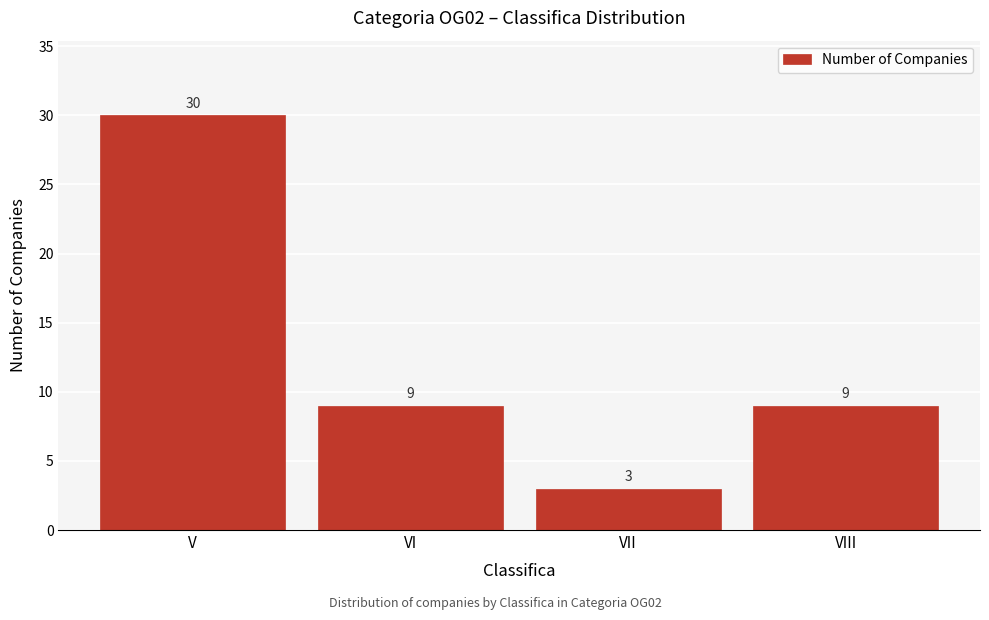

Reading right to left, transcribe all the data shown in this chart.

9	3	9	30